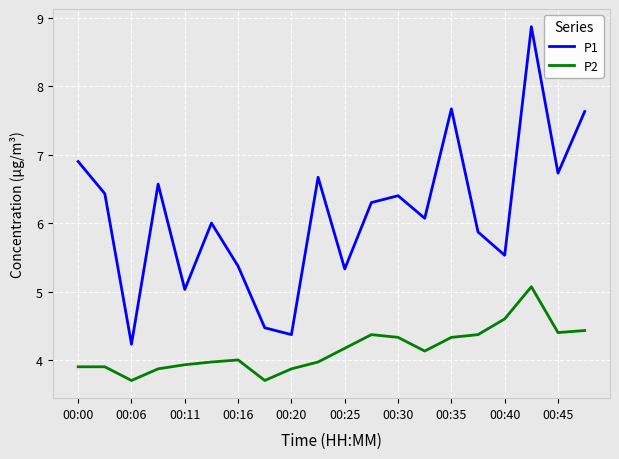

Which series has the widest spread of values?

P1